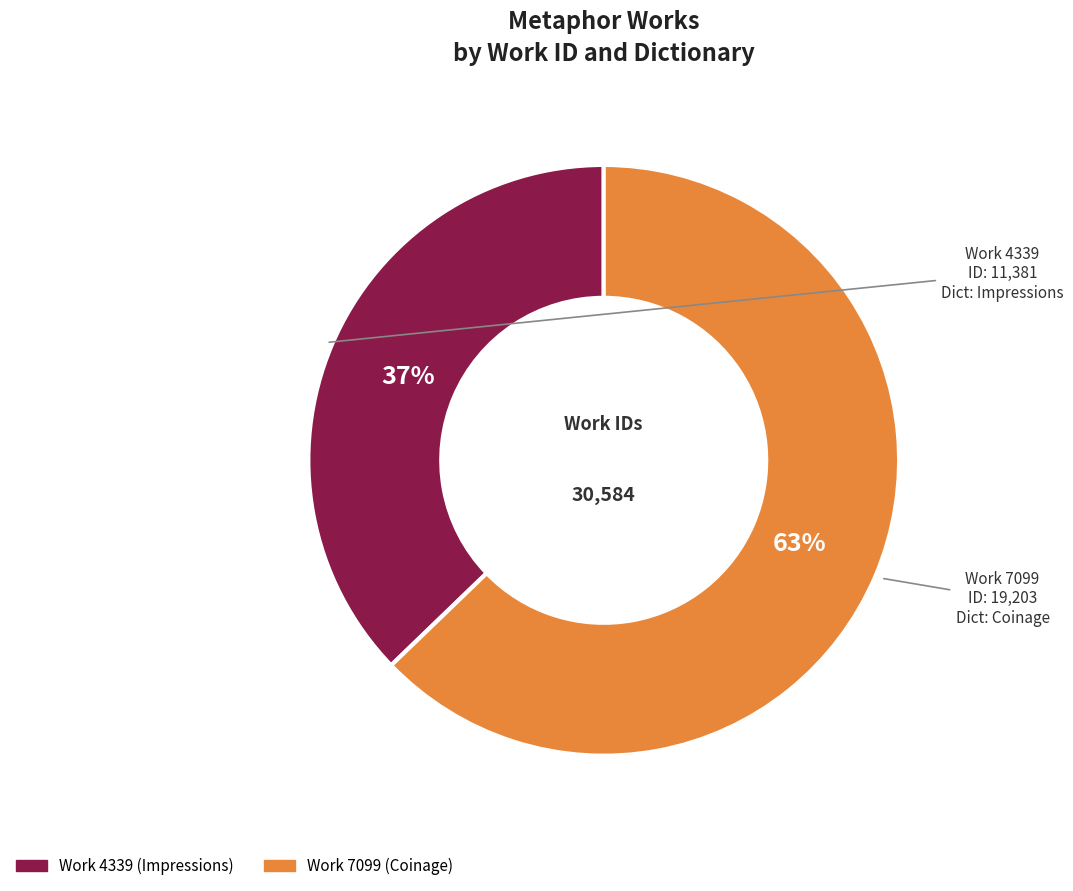

To the nearest percent, what is the difference between the largest and smallest slice percentages?

26%